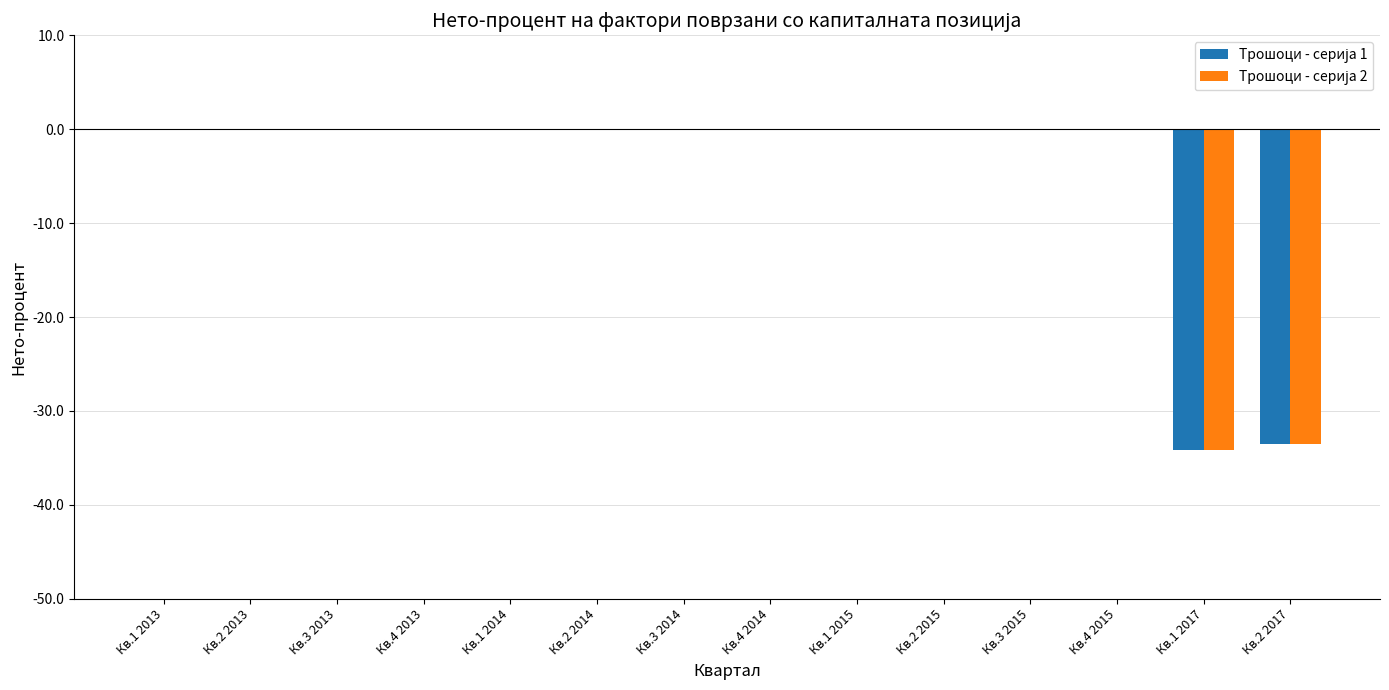

How many groups of bars are there?

14